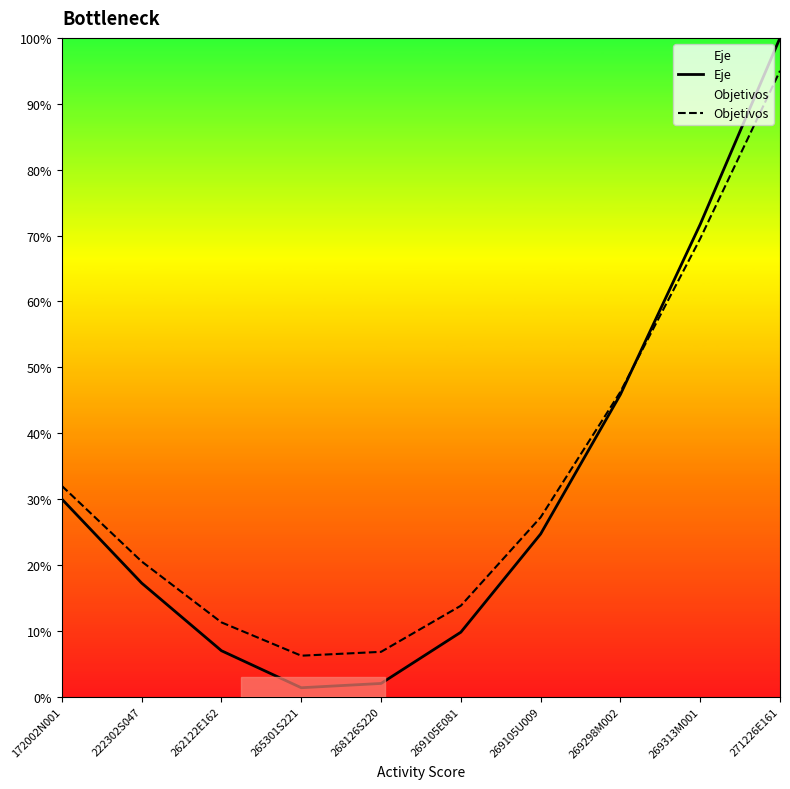

List the series in order of their peak value, lowest first.

Objetivos, Eje